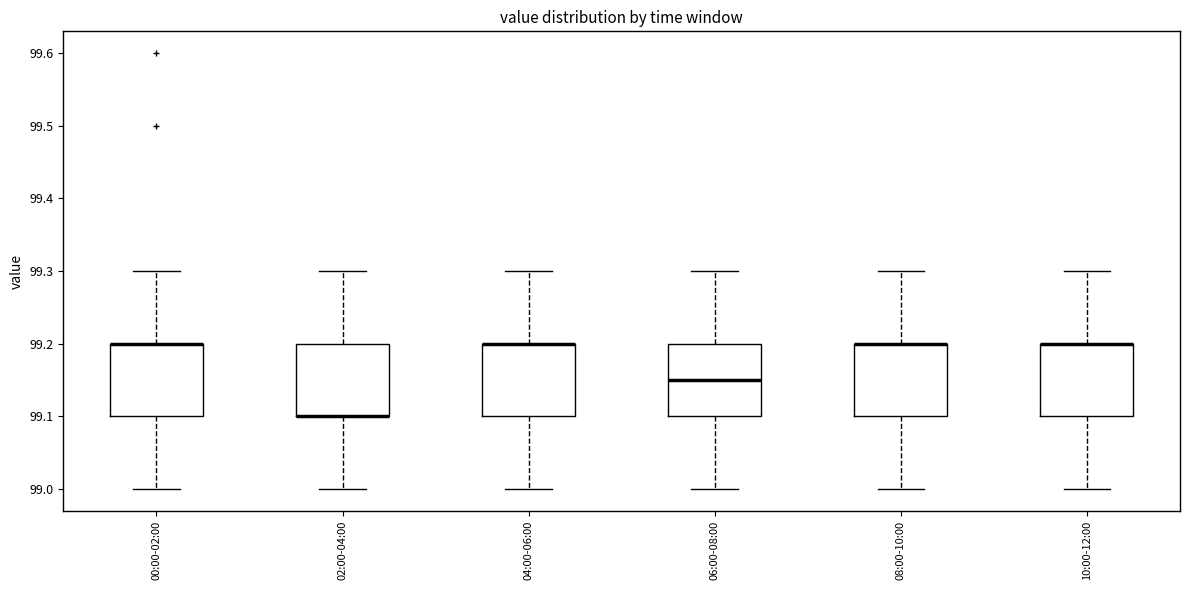

Reading left to right, transcribe this box plot: for each box, give where its median line is, the range the box spans, and where its two whiskers end, as read against the y-axis. The values are not printed on the chart, so give them approximately, as read against the axis.

00:00-02:00: median 99.20 (drawn on the box's upper edge), box 99.10 to 99.20, whiskers 99.00 to 99.30
02:00-04:00: median 99.10 (drawn on the box's lower edge), box 99.10 to 99.20, whiskers 99.00 to 99.30
04:00-06:00: median 99.20 (drawn on the box's upper edge), box 99.10 to 99.20, whiskers 99.00 to 99.30
06:00-08:00: median 99.15, box 99.10 to 99.20, whiskers 99.00 to 99.30
08:00-10:00: median 99.20 (drawn on the box's upper edge), box 99.10 to 99.20, whiskers 99.00 to 99.30
10:00-12:00: median 99.20 (drawn on the box's upper edge), box 99.10 to 99.20, whiskers 99.00 to 99.30